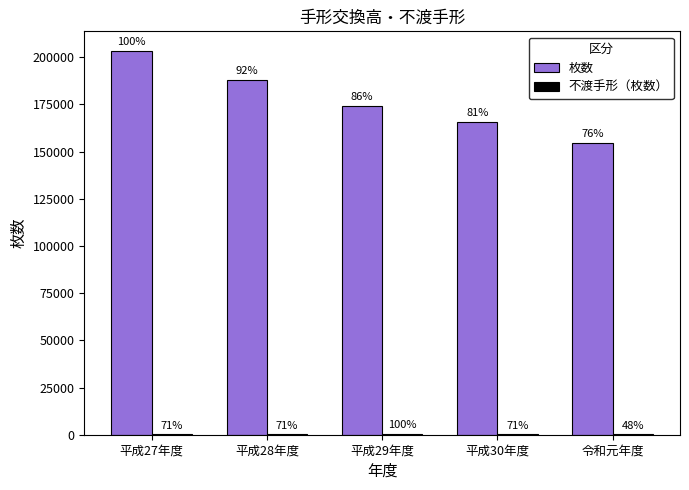

What position from the right is 平成29年度?

3